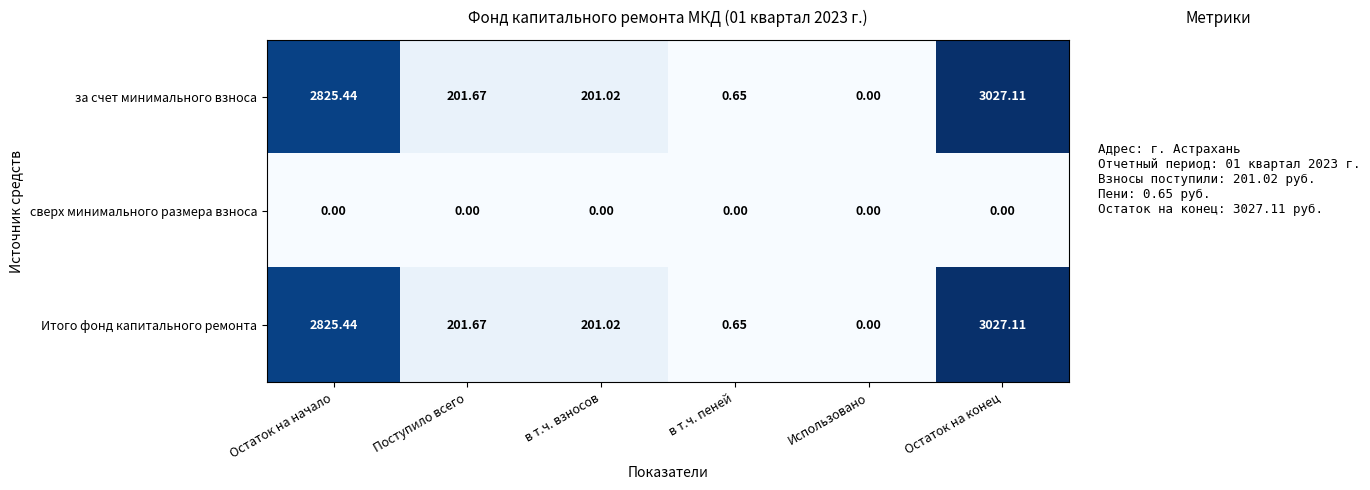

How many data points does each series have?

6